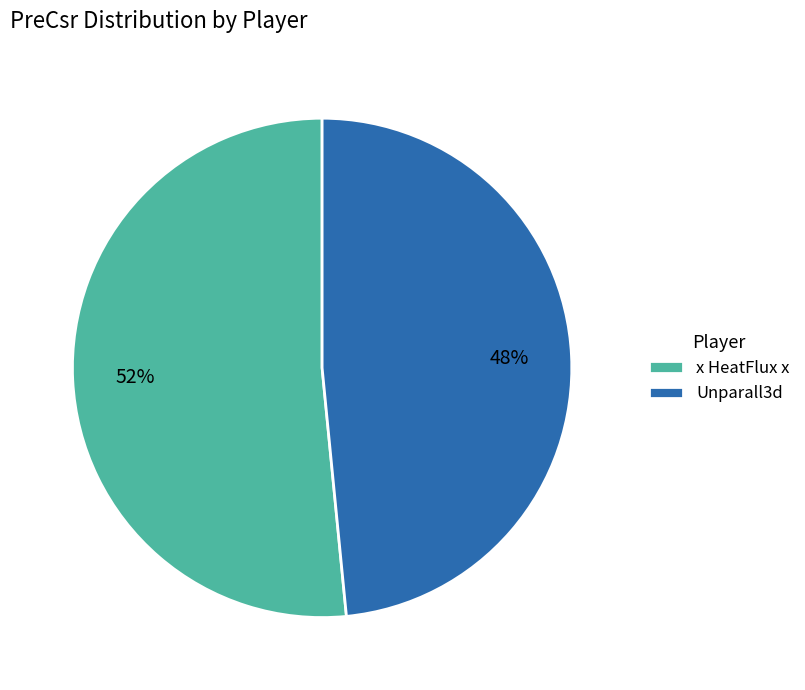

Which category has the smallest portion of the pie?

Unparall3d